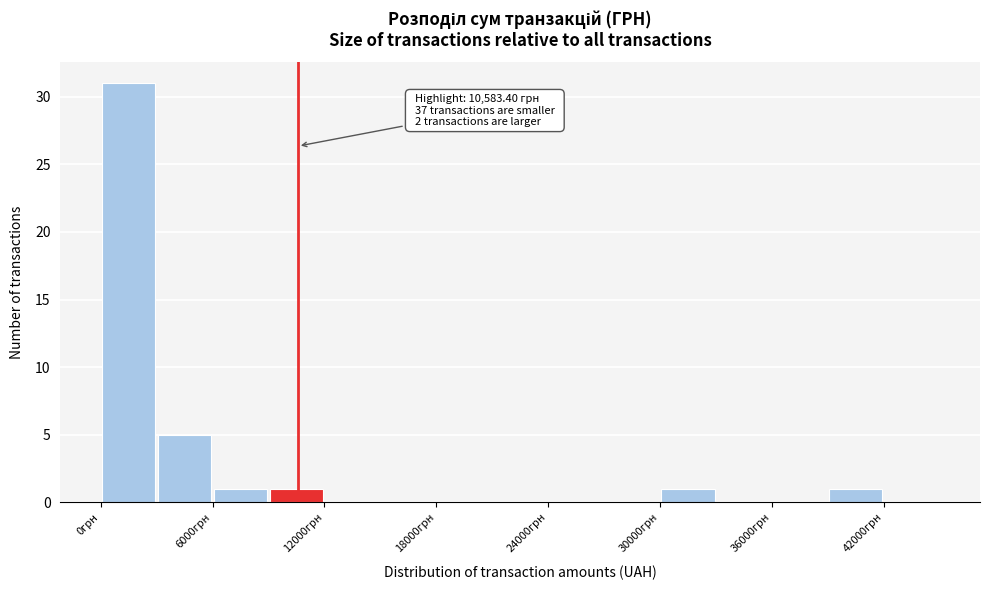

Read against the x-axis, roughly where is the centre of the tallest bar?

2000